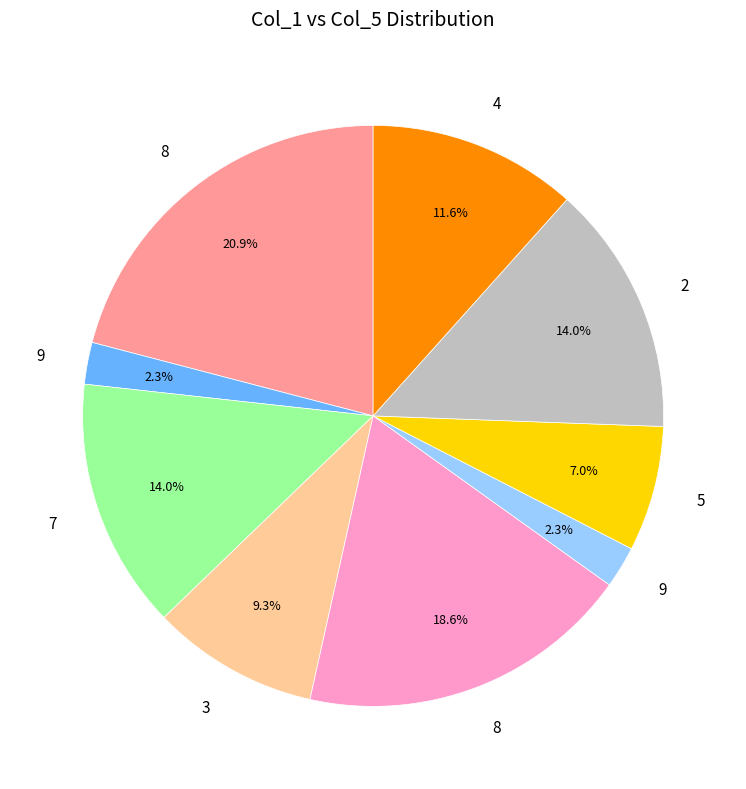

Count the number of slices in the pie.

9